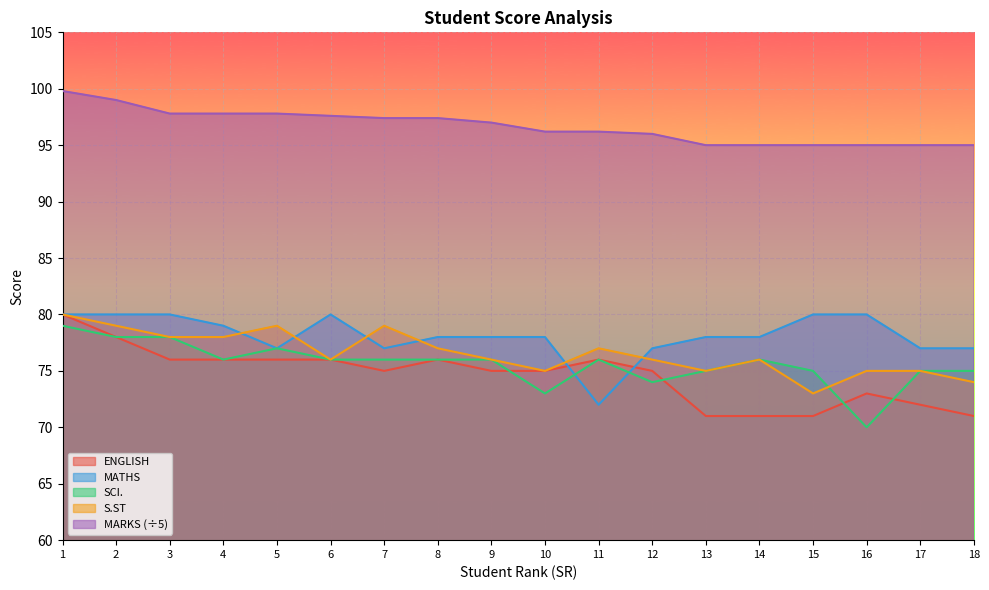

At which label is MATHS closest to 76?

5